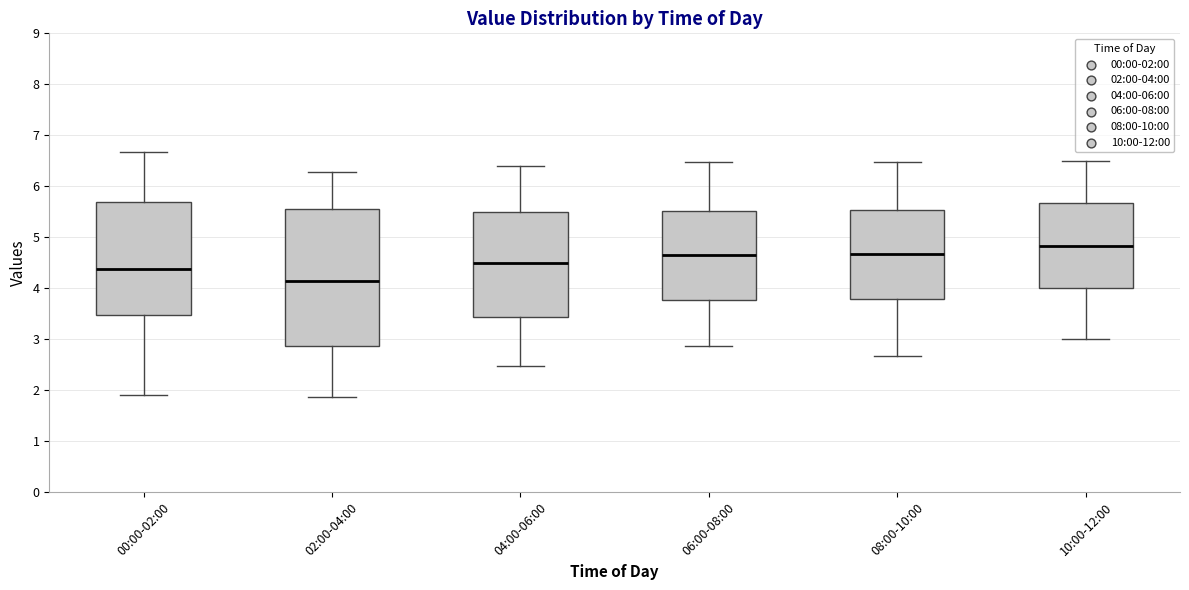

Which box has the lowest median line?

02:00-04:00